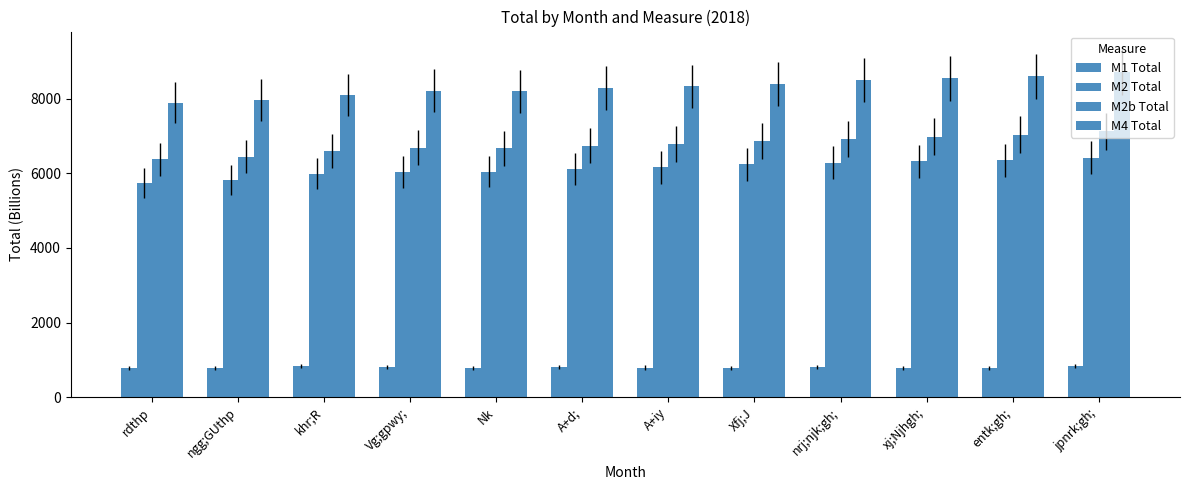

How many groups of bars are there?

12